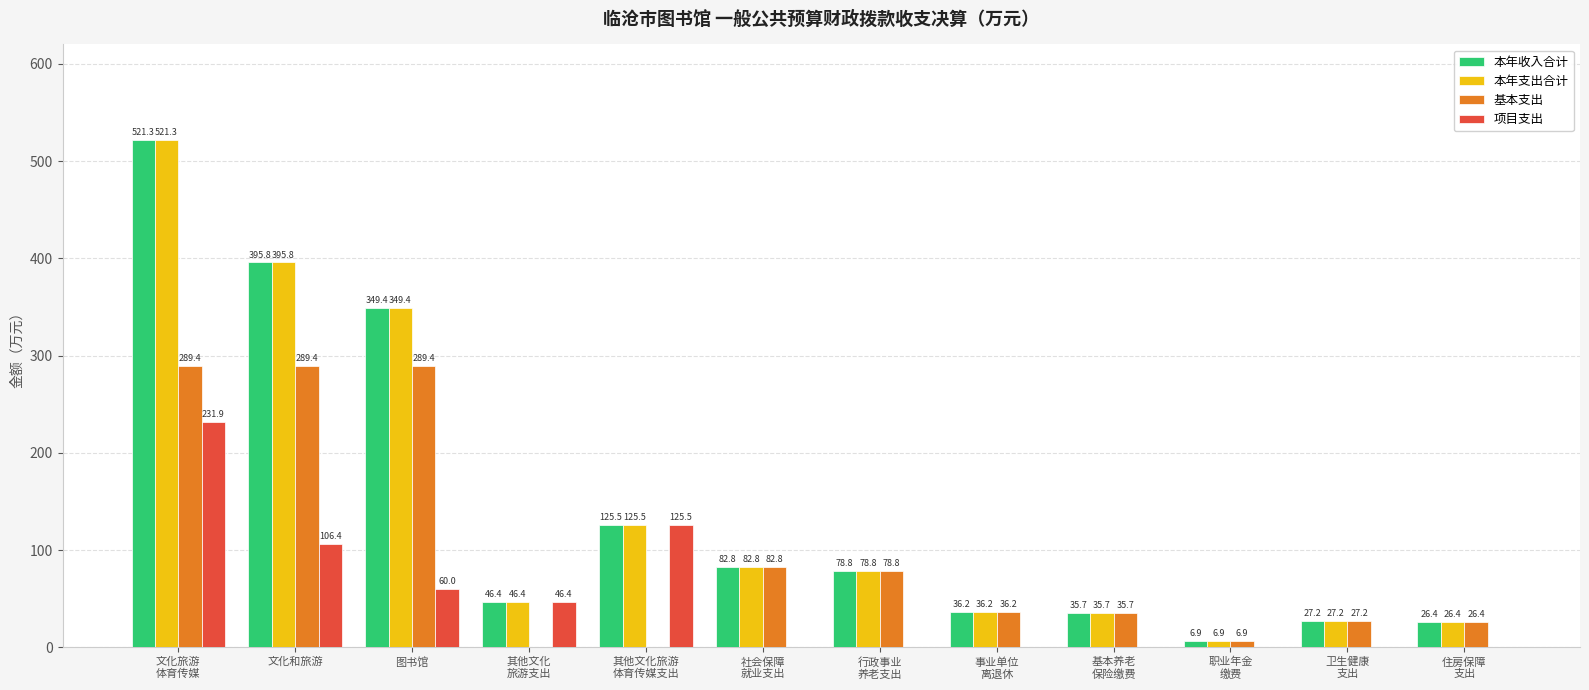

At which category is the sum across all series the highest?

文化旅游
体育传媒